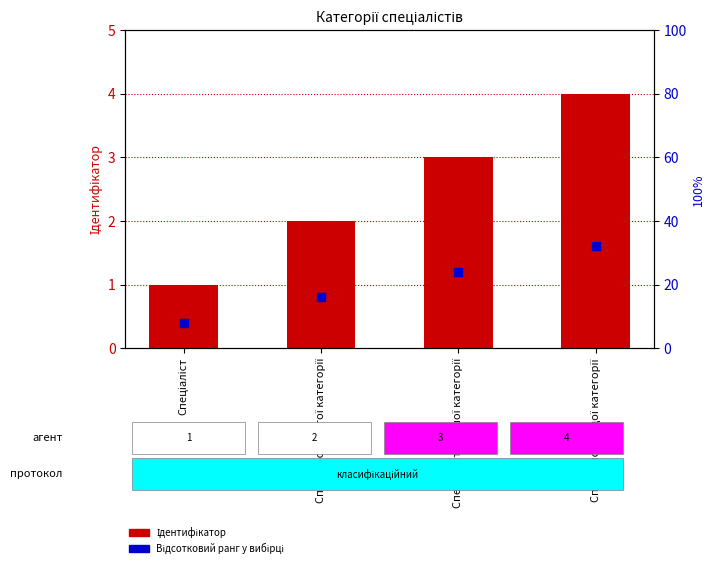

At which category is the sum across all series the highest?

Спеціаліст вищої категорії